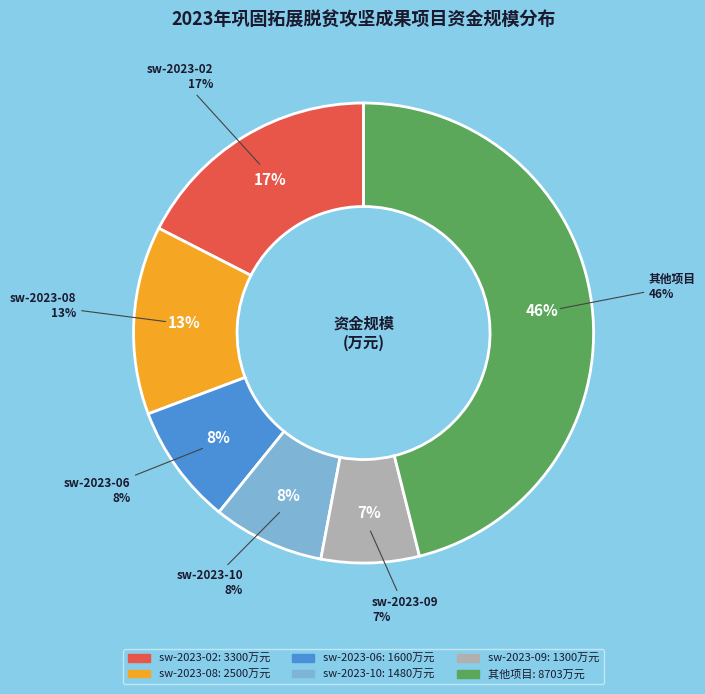

The sw-2023-17 slice represents 1% of the pie. True or false?

False